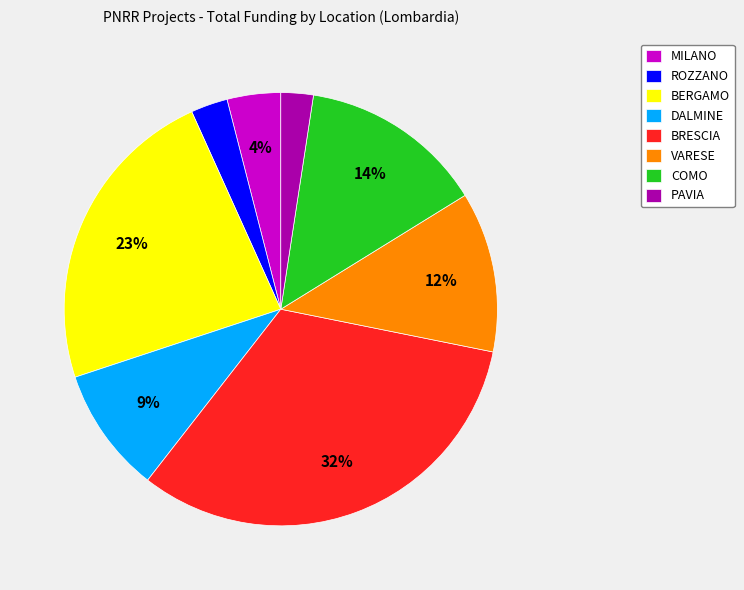

Which category has the biggest portion of the pie?

BRESCIA